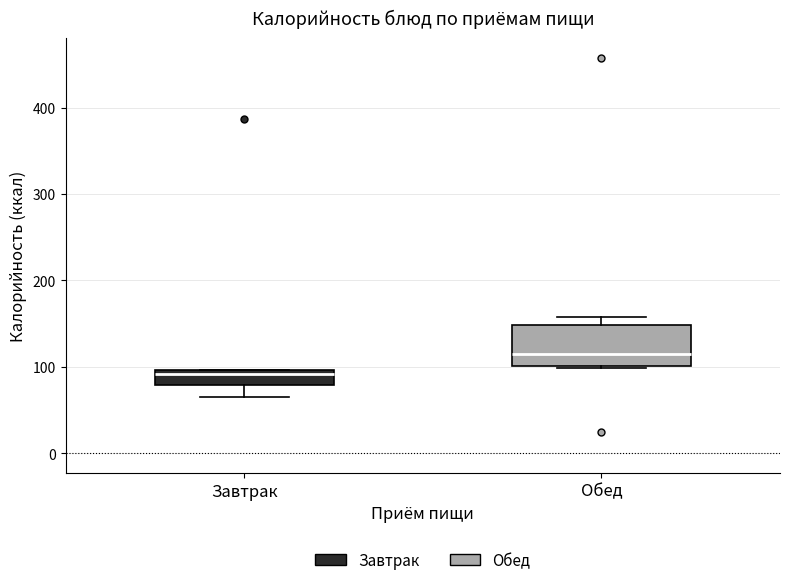

Which box has the highest median line?

Обед